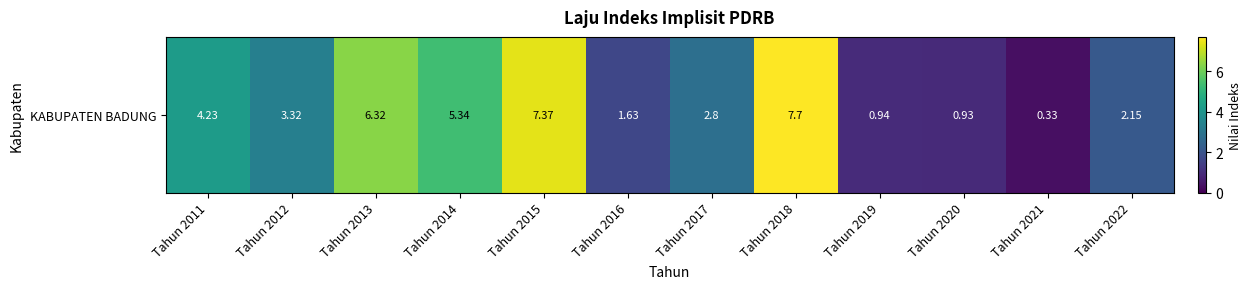

What is the change in value from Tahun 2016 to Tahun 2021?

-1.3